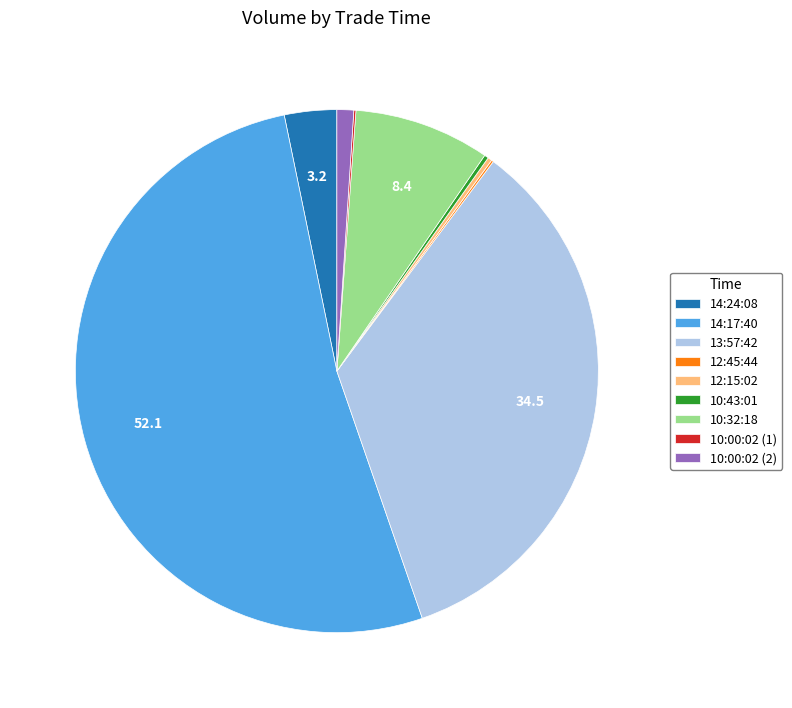

What is the ratio of the value at 13:57:42 to the value at 10:00:02 (2)?

33.4